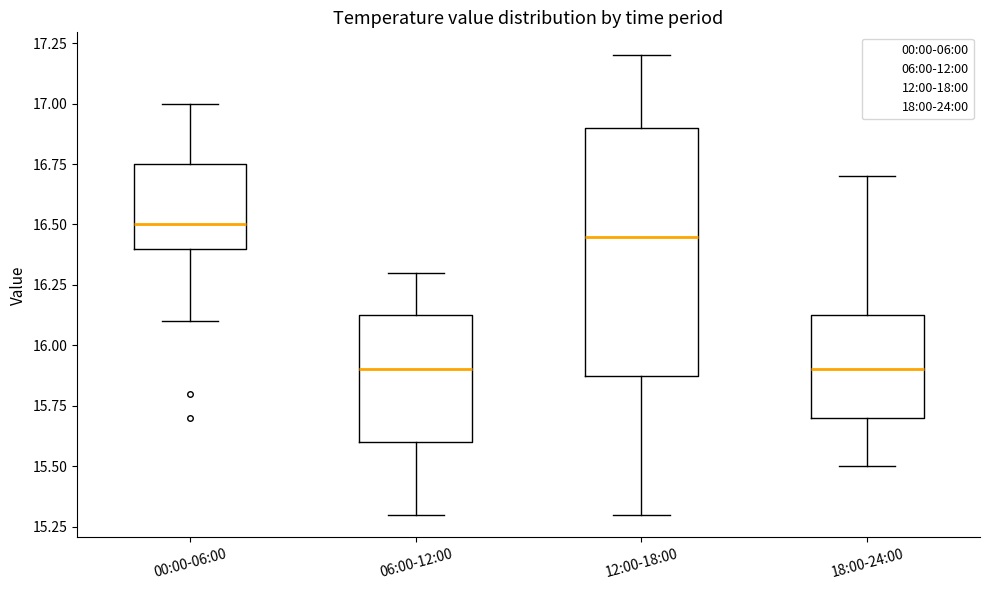

Reading left to right, transcribe this box plot: for each box, give where its median line is, the range the box spans, and where its two whiskers end, as read against the y-axis. The values are not printed on the chart, so give them approximately, as read against the axis.

00:00-06:00: median 16.50, box 16.40 to 16.75, whiskers 16.10 to 17.00
06:00-12:00: median 15.90, box 15.60 to 16.15, whiskers 15.30 to 16.30
12:00-18:00: median 16.45, box 15.90 to 16.90, whiskers 15.30 to 17.20
18:00-24:00: median 15.90, box 15.70 to 16.15, whiskers 15.50 to 16.70